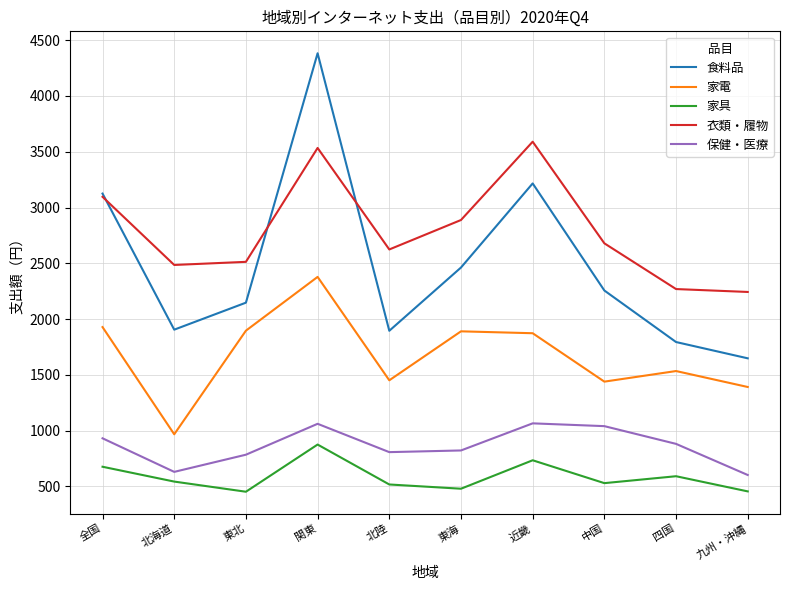

List the series in order of their peak value, highest first.

食料品, 衣類・履物, 家電, 保健・医療, 家具